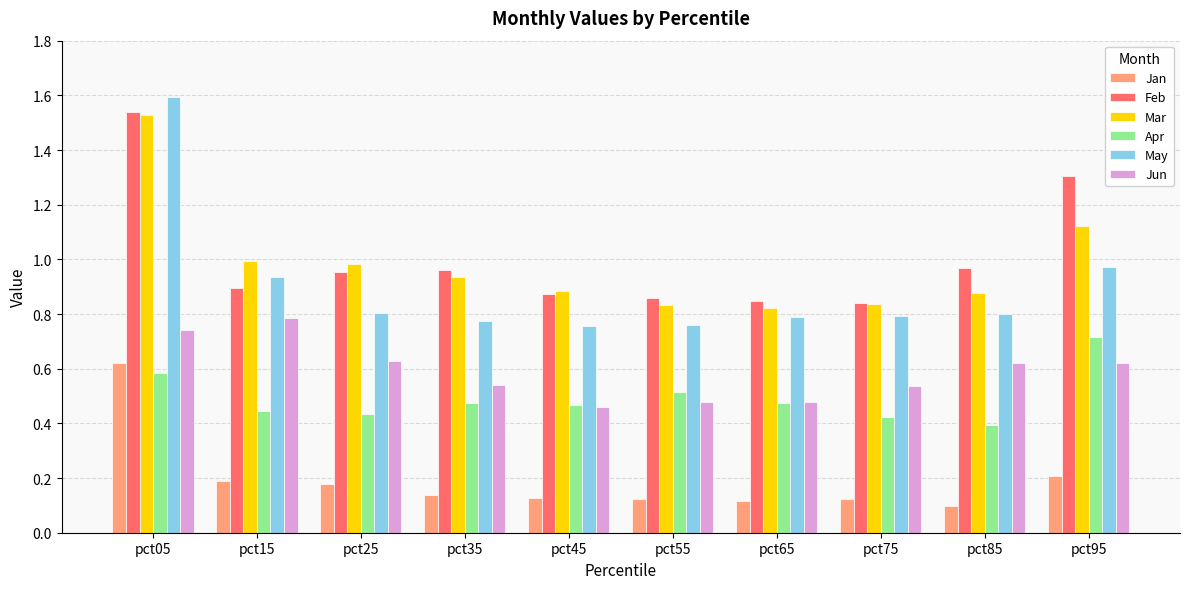

Is the value of Jan at pct35 greater than the value of Feb at pct85?

No